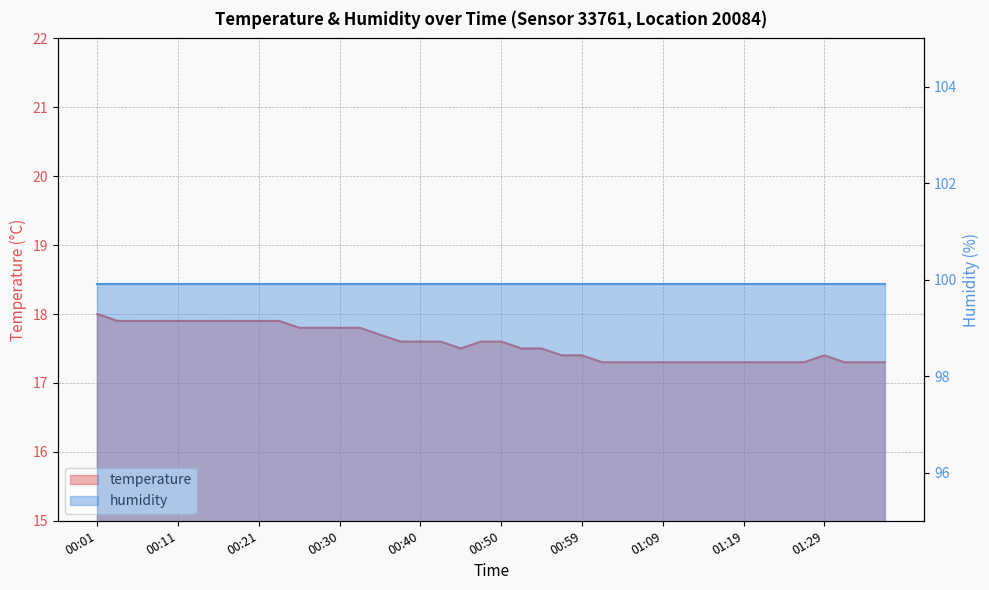

Where is the data nearest to the value 17?

01:02